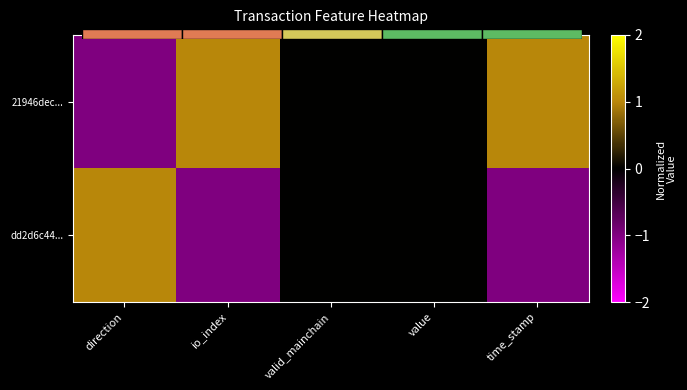

How many data points in 21946dec... are above 0?

2